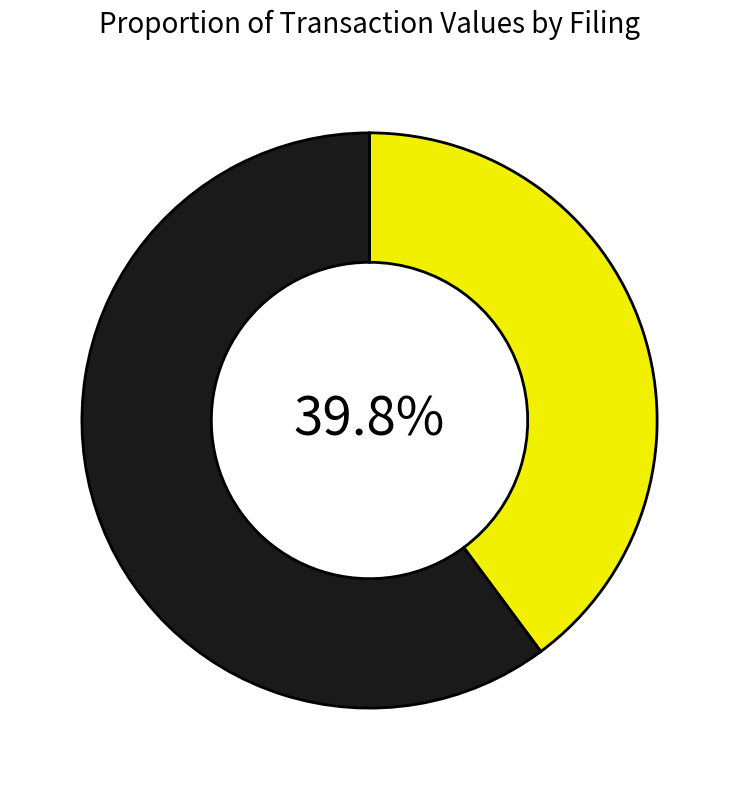

Is there a majority slice in this chart?

Yes